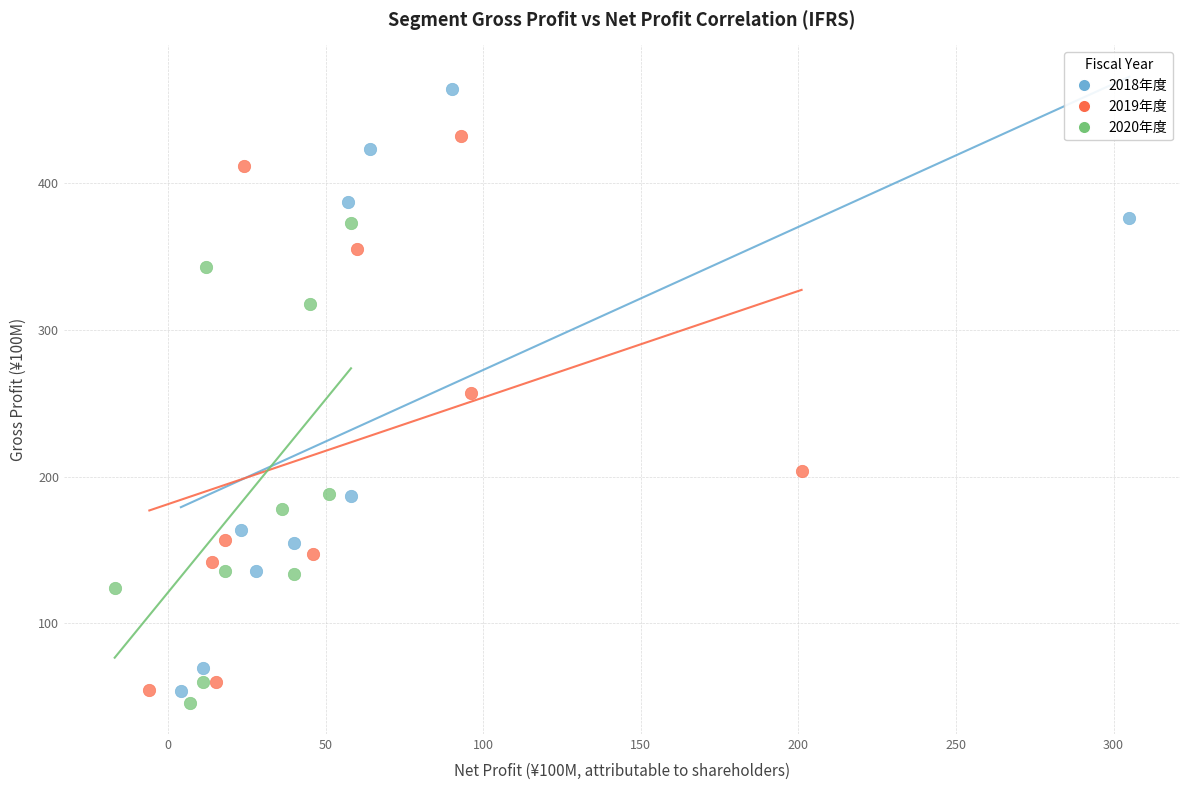

Which series reaches the maximum Y coordinate?

2018年度